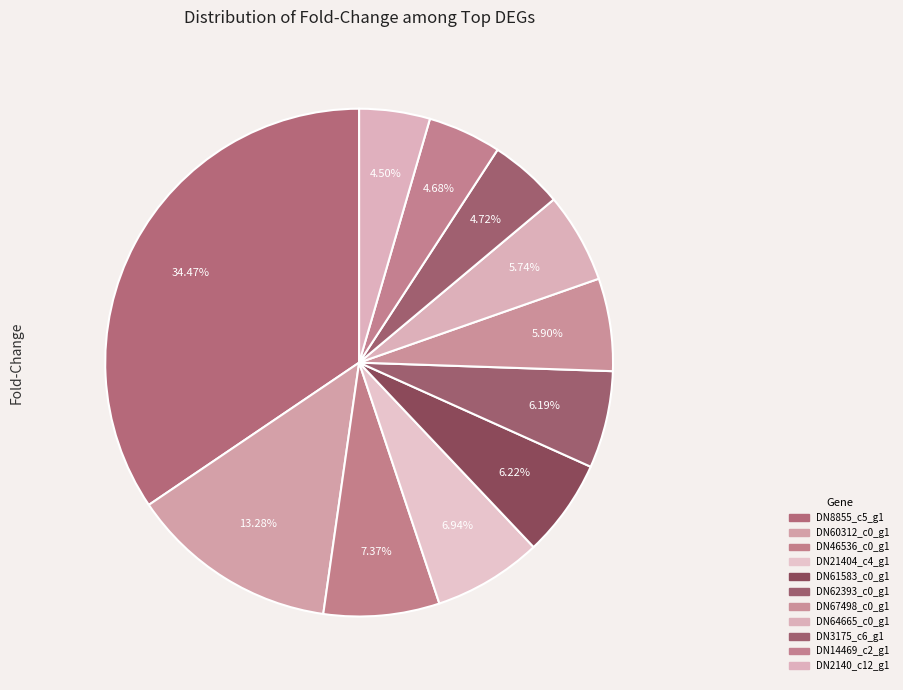

To the nearest percent, what is the average slice percentage?

9%